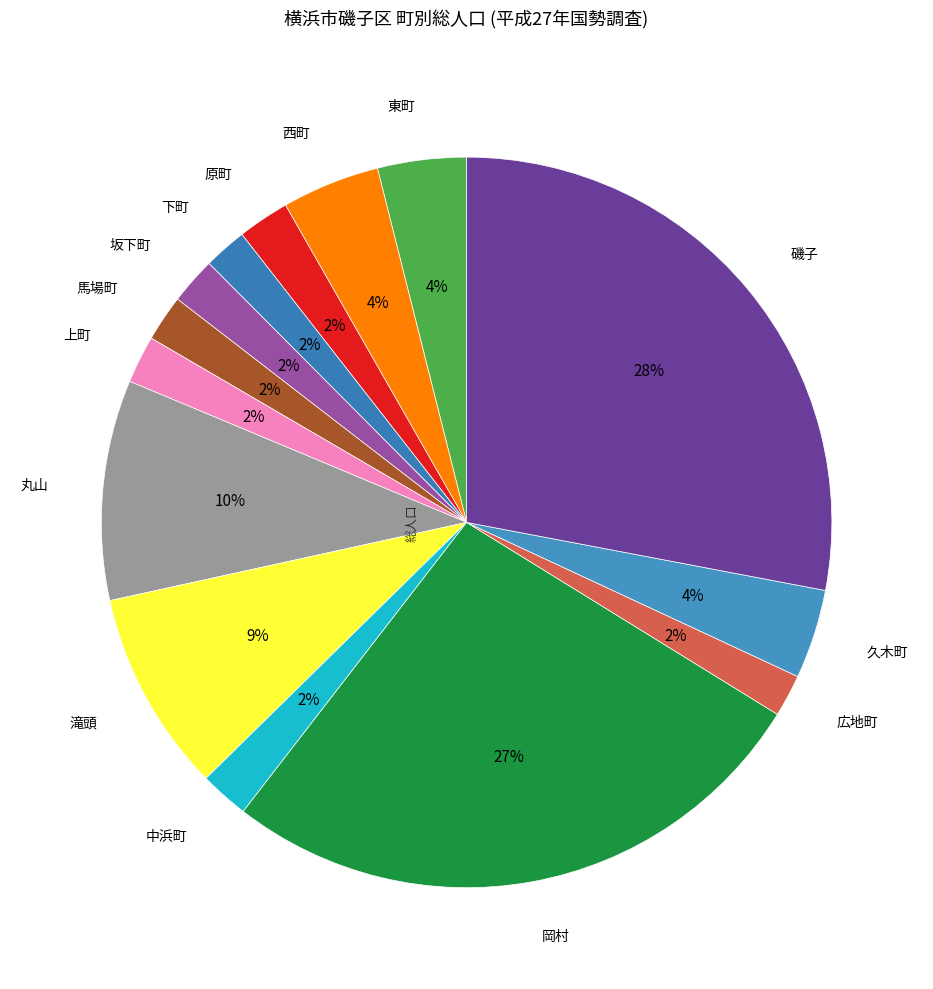

To the nearest percent, what is the average slice percentage?

7%